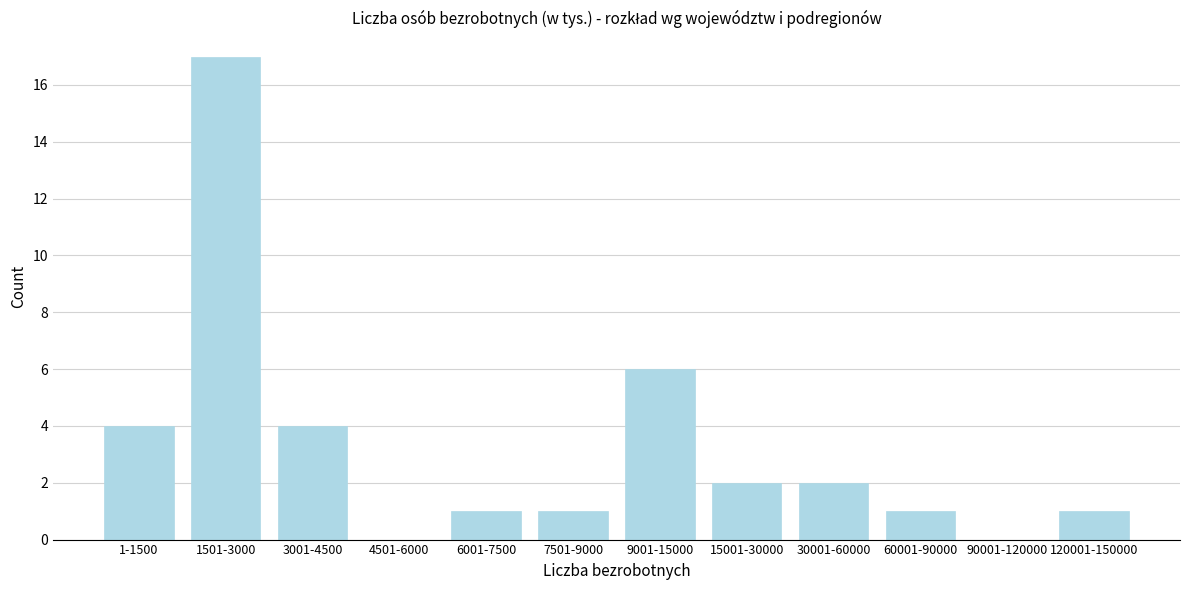

Reading left to right, extract all data points from this chart.

1-1500=4	1501-3000=17	3001-4500=4	4501-6000=0	6001-7500=1	7501-9000=1	9001-15000=6	15001-30000=2	30001-60000=2	60001-90000=1	90001-120000=0	120001-150000=1